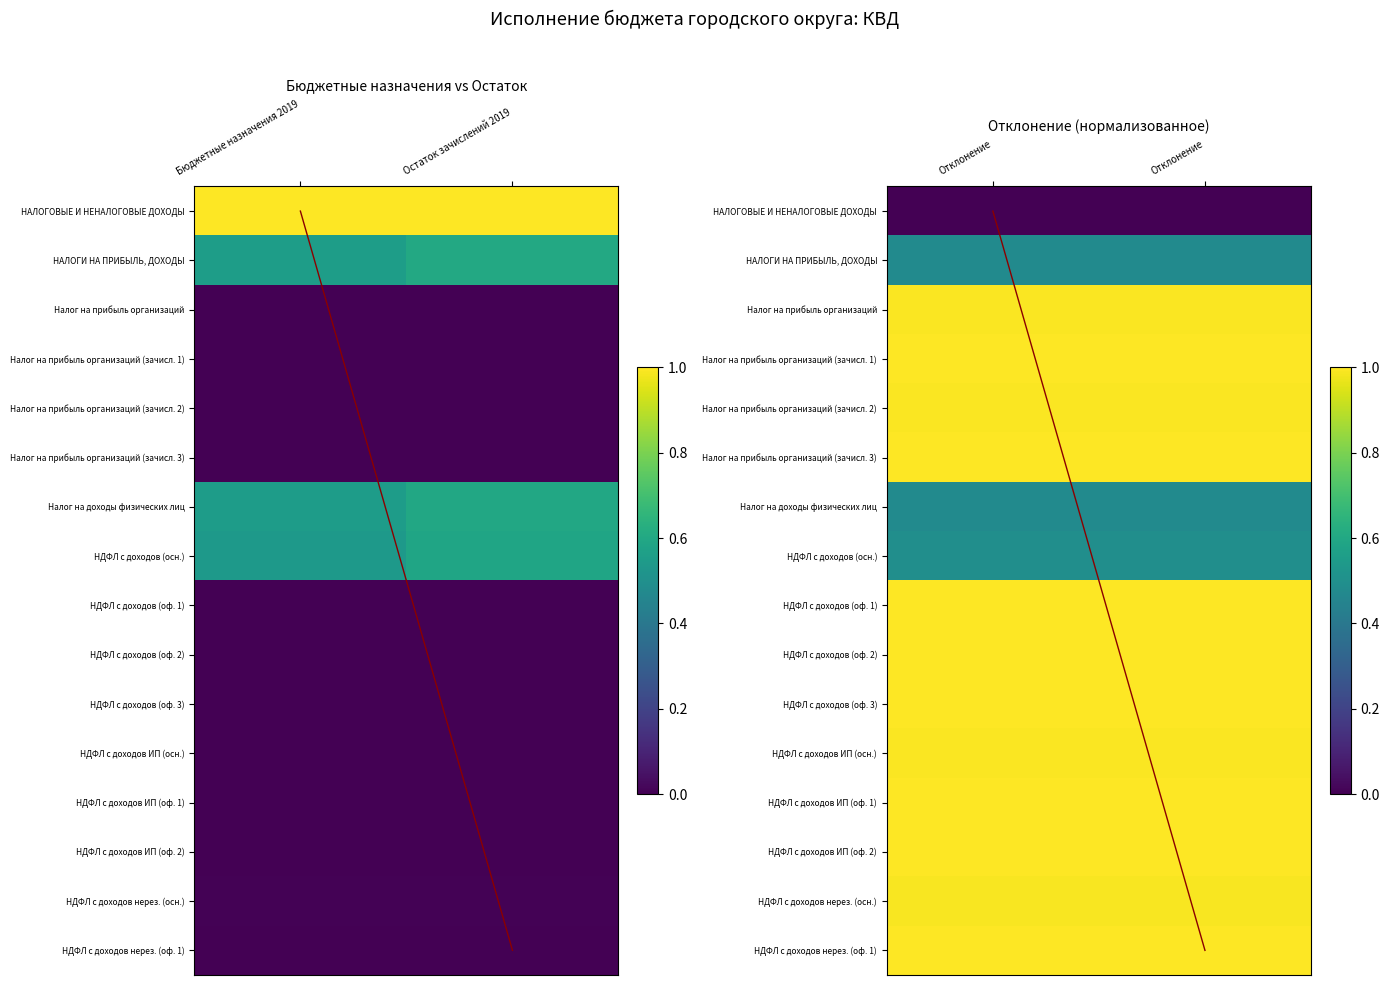

How many data points does each series have?

2